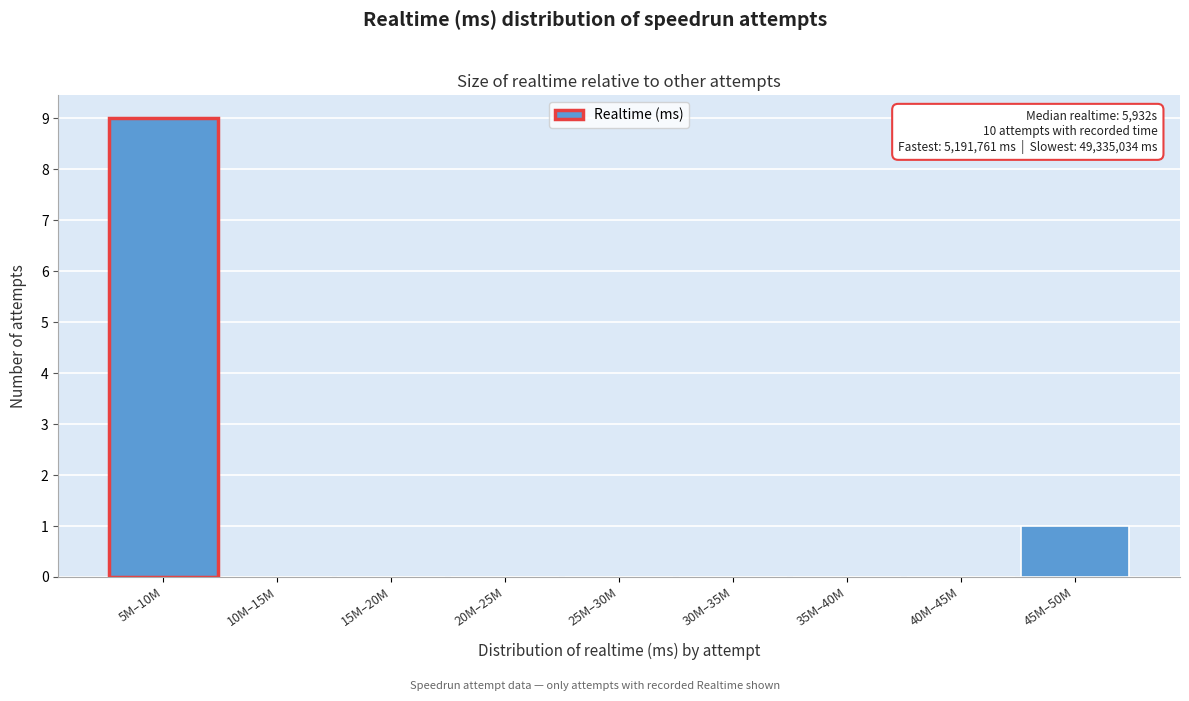

Reading left to right, list all the values displayed in this chart.

5M–10M=9	10M–15M=0	15M–20M=0	20M–25M=0	25M–30M=0	30M–35M=0	35M–40M=0	40M–45M=0	45M–50M=1